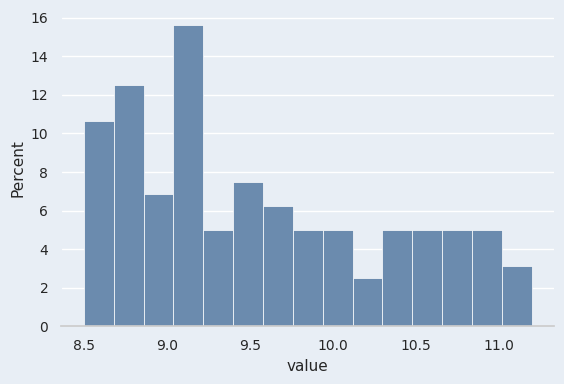

Around what value on the x-axis is the tallest bar? Give the approximate position of its centre, as read against the axis.

9.15